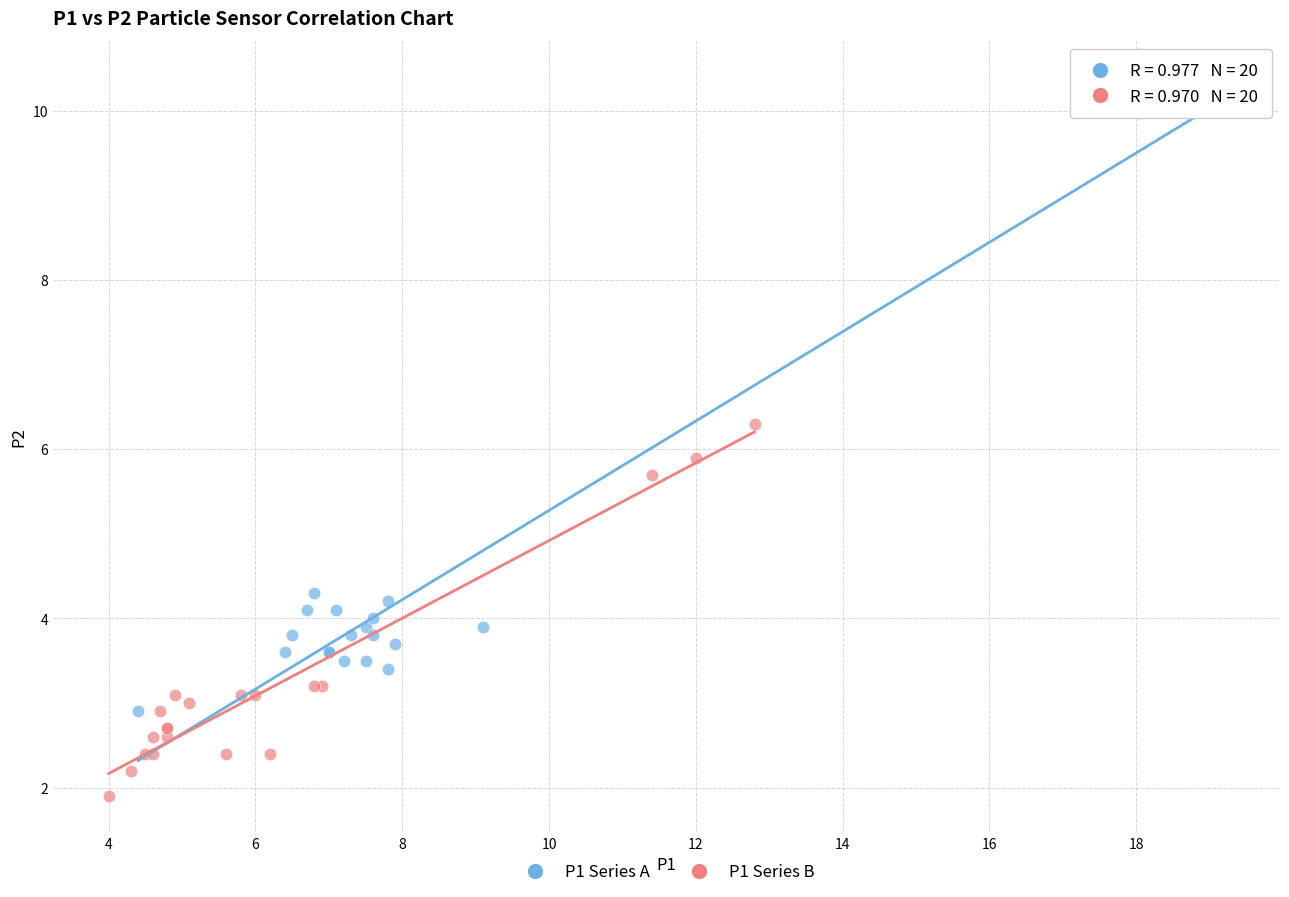

Which series contains the highest Y value?

P1 Series A